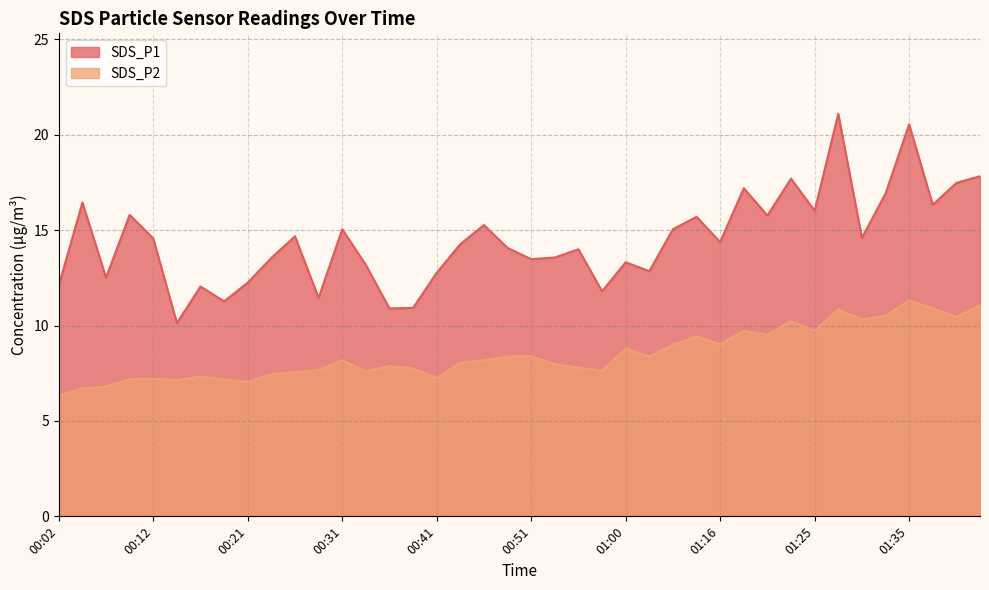

True or false: SDS_P1 has a value of 16.9 at 01:33.

True